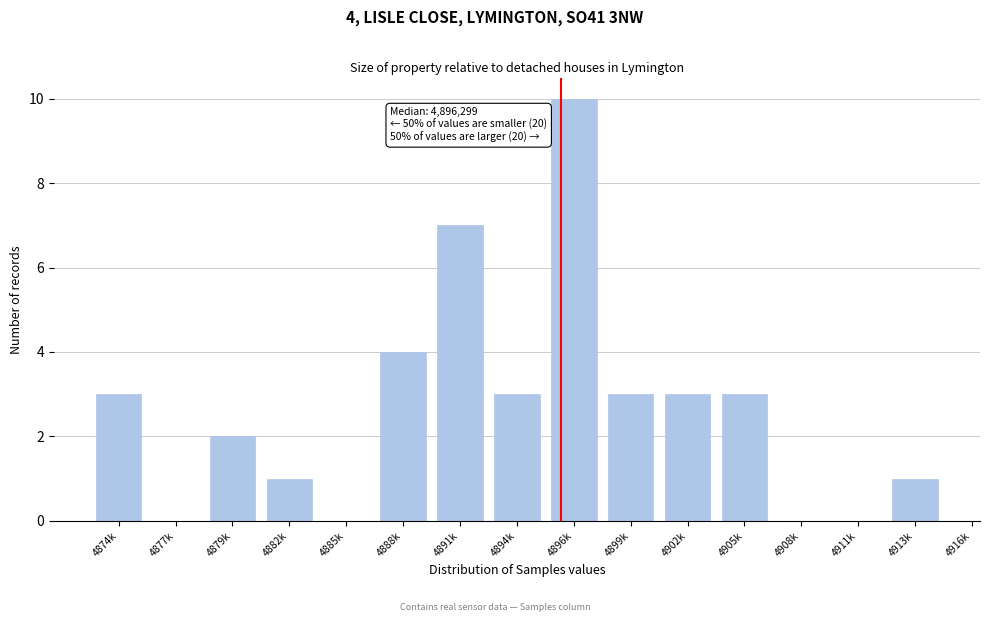

Reading left to right, transcribe all the data shown in this chart.

4874k=3	4877k=0	4879k=2	4882k=1	4885k=0	4888k=4	4891k=7	4894k=3	4896k=10	4899k=3	4902k=3	4905k=3	4908k=0	4911k=0	4913k=1